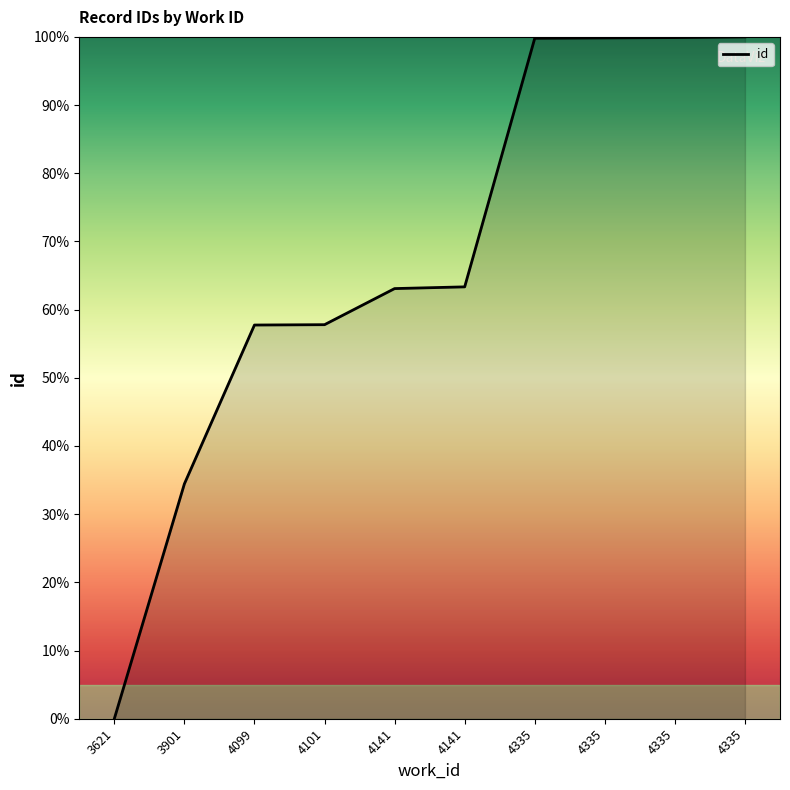

What is the sum of the values at 4335 and 4335?

199.6